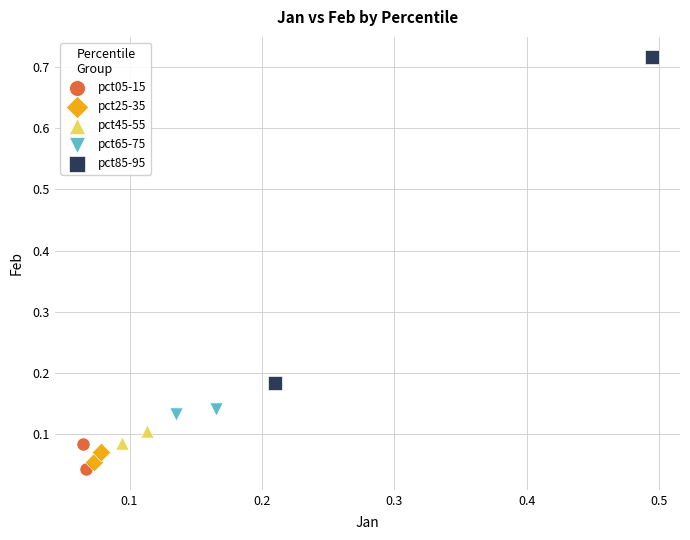

Which series has the largest Y range (max minus min)?

pct85-95